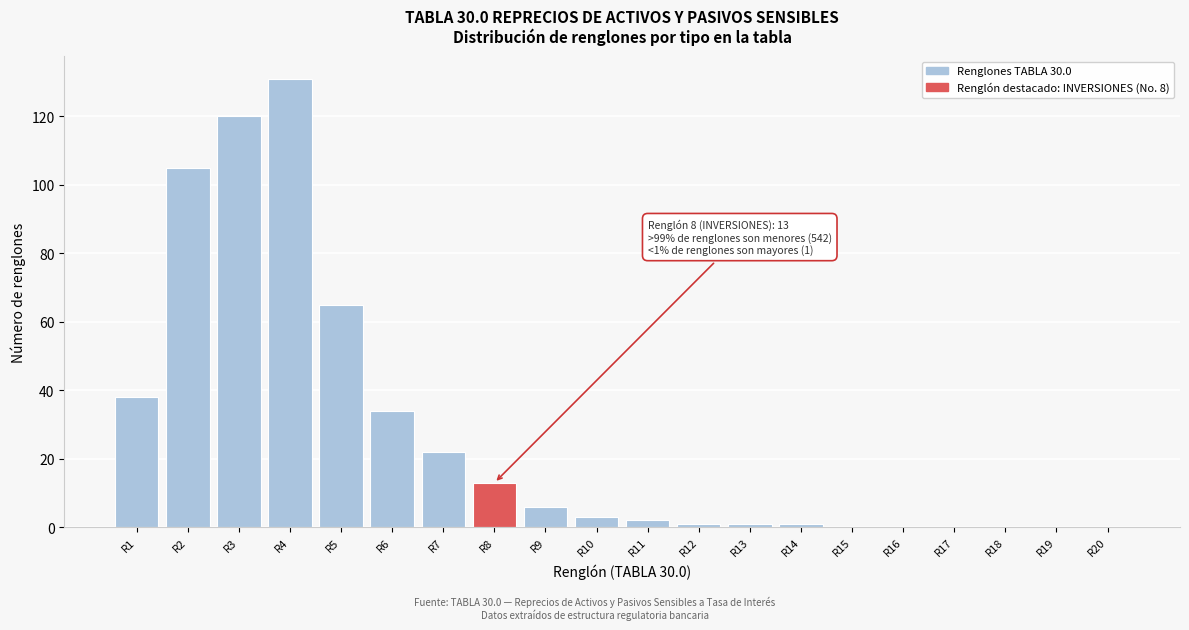

Reading left to right, list all the values displayed in this chart.

R1=38	R2=105	R3=120	R4=131	R5=65	R6=34	R7=22	R8=13	R9=6	R10=3	R11=2	R12=1	R13=1	R14=1	R15=0	R16=0	R17=0	R18=0	R19=0	R20=0